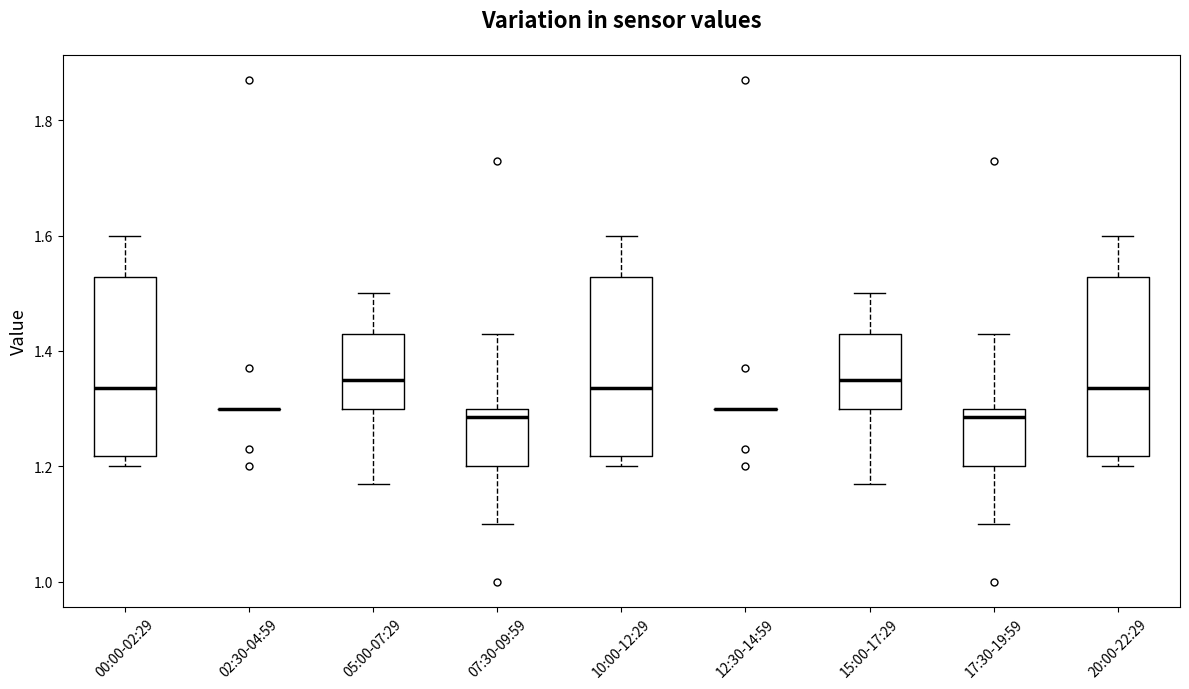

Reading left to right, read every box against the y-axis: the position of its median line, the range the box covers, and the ends of its whiskers. The values are not printed on the chart, so give them approximately, as read against the axis.

00:00-02:29: median 1.34, box 1.22 to 1.52, whiskers 1.20 to 1.60
02:30-04:59: box collapsed to a line at 1.30, whiskers 1.30 to 1.30
05:00-07:29: median 1.36, box 1.30 to 1.44, whiskers 1.18 to 1.50
07:30-09:59: median 1.28, box 1.20 to 1.30, whiskers 1.10 to 1.44
10:00-12:29: median 1.34, box 1.22 to 1.52, whiskers 1.20 to 1.60
12:30-14:59: box collapsed to a line at 1.30, whiskers 1.30 to 1.30
15:00-17:29: median 1.36, box 1.30 to 1.44, whiskers 1.18 to 1.50
17:30-19:59: median 1.28, box 1.20 to 1.30, whiskers 1.10 to 1.44
20:00-22:29: median 1.34, box 1.22 to 1.52, whiskers 1.20 to 1.60